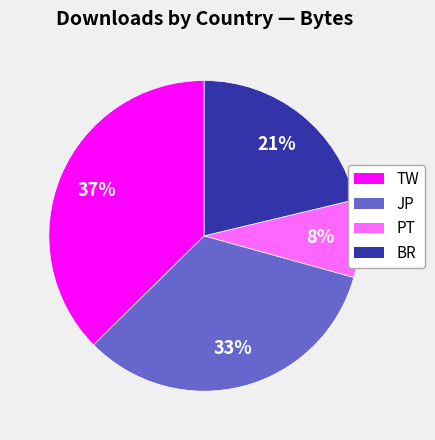

Is there any slice that represents more than half of the pie?

No